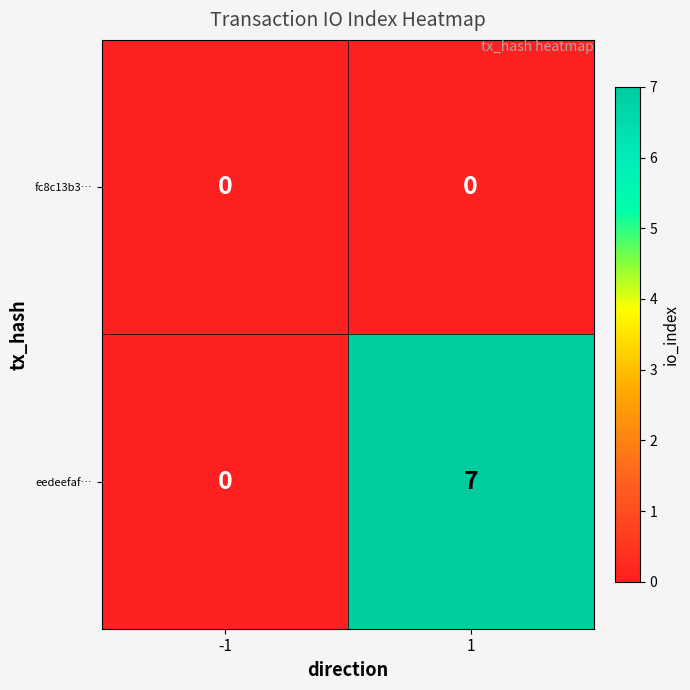

What is the difference between the eedeefaf… values at -1 and 1?

7